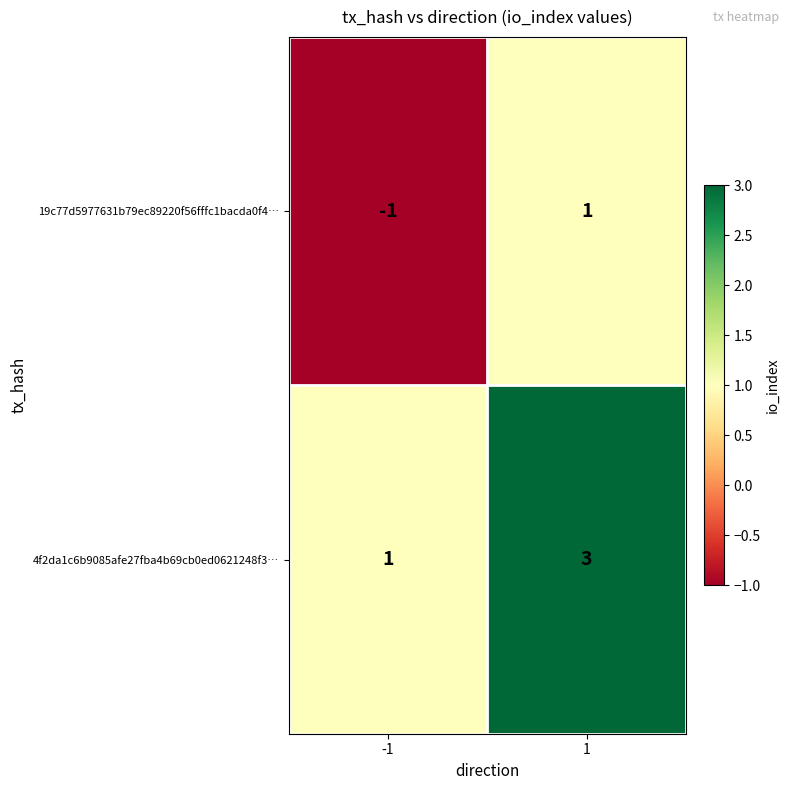

What is the maximum value for 4f2da1c6b9085afe27fba4b69cb0ed0621248f3…?

3